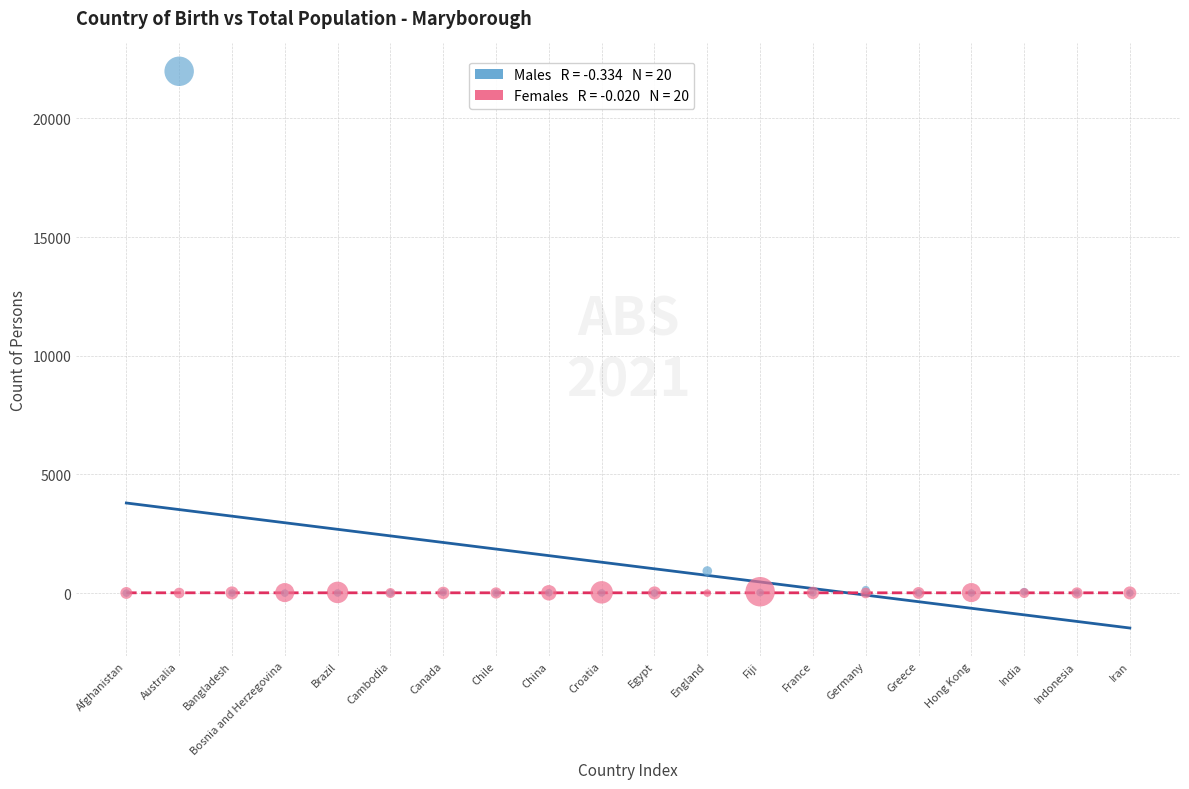

Across all series, what Y value is closest to 10991?

931